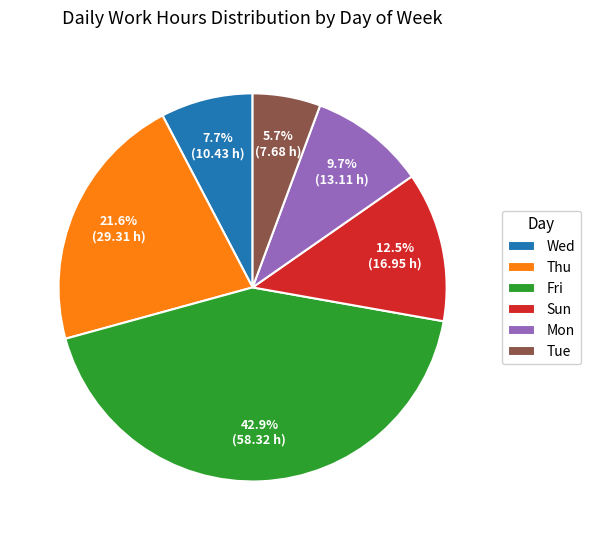

What portion of the pie excludes Sun?

87.5%